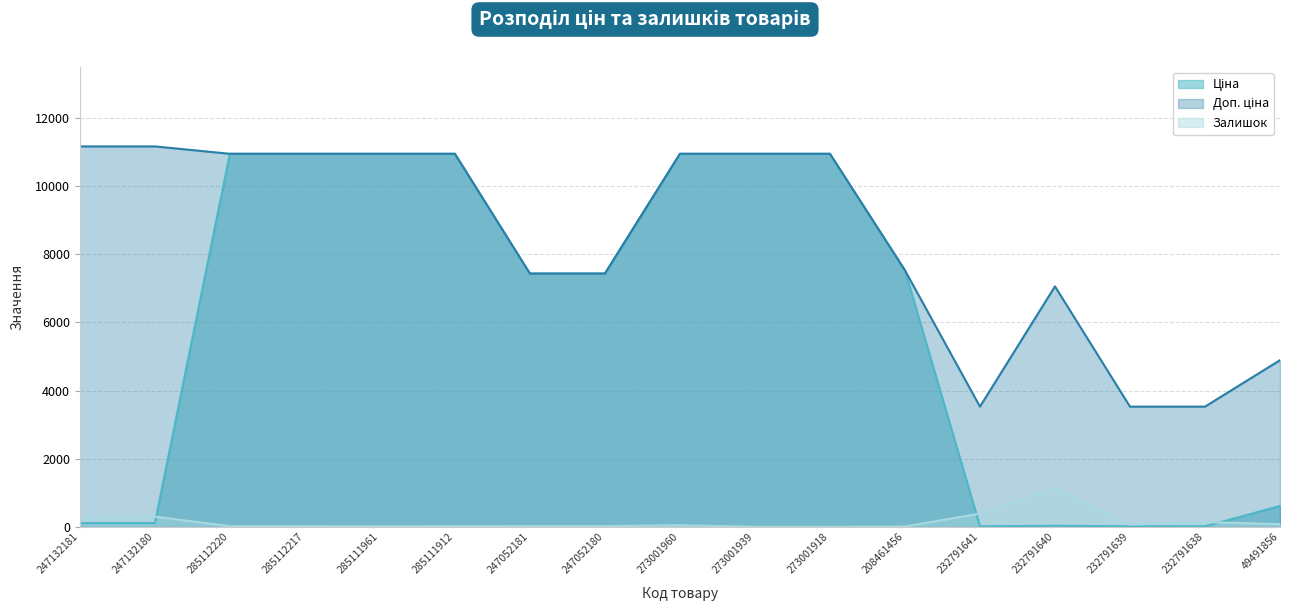

Between 285111961 and 232791640, which is larger?

285111961